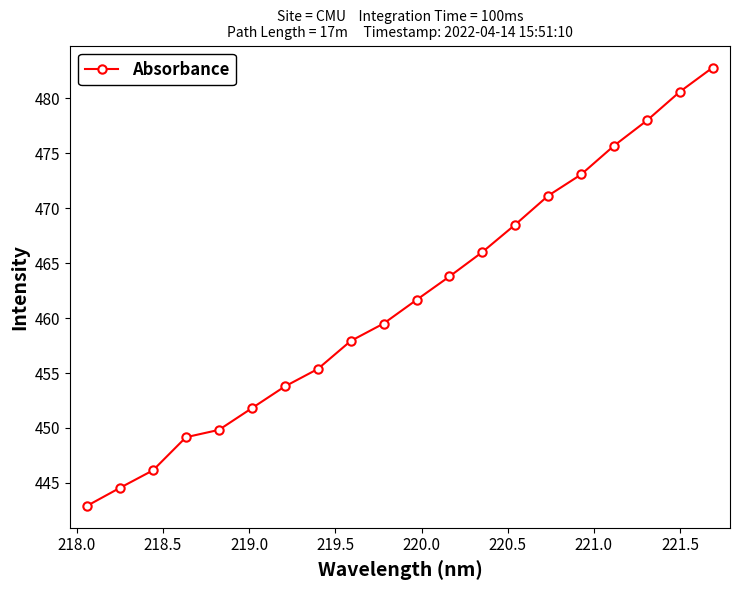

What is the value of the 15th point from the left?

471.1